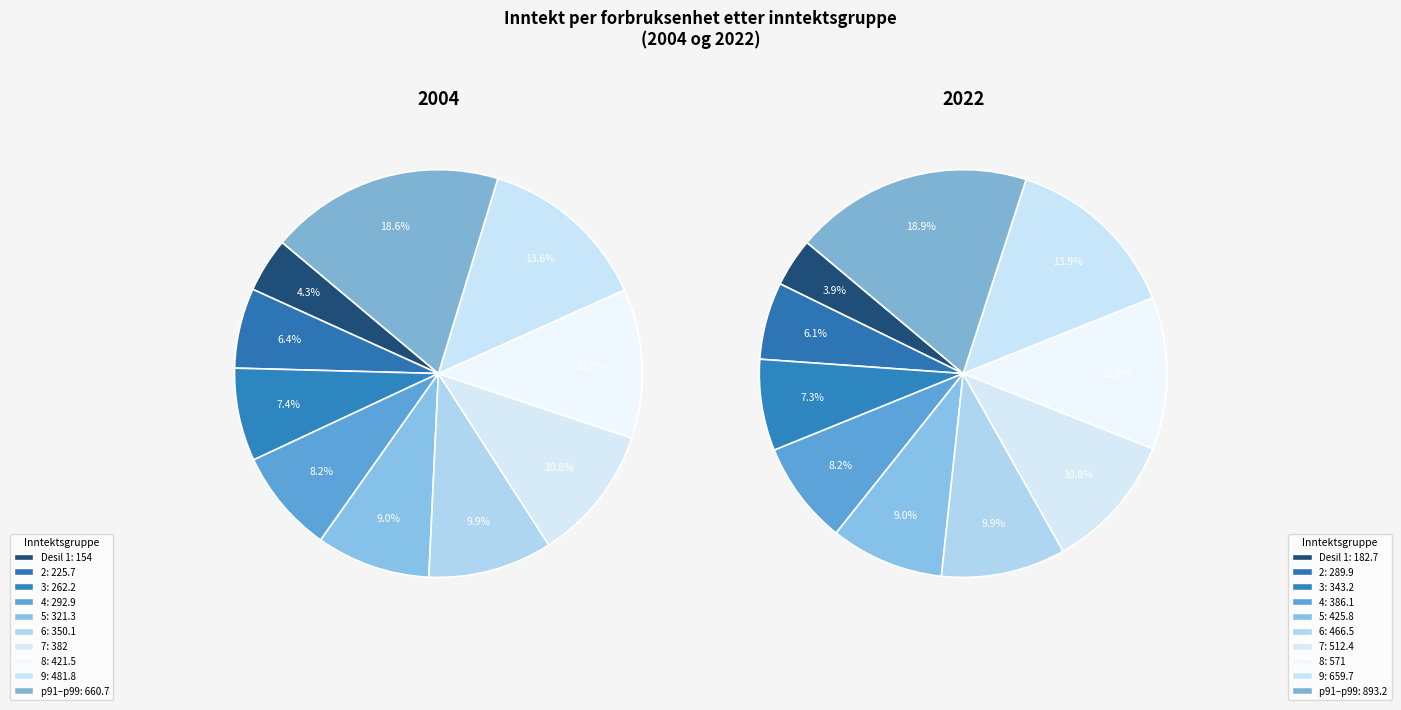

To the nearest percent, what portion does Desil 1 represent?

4%